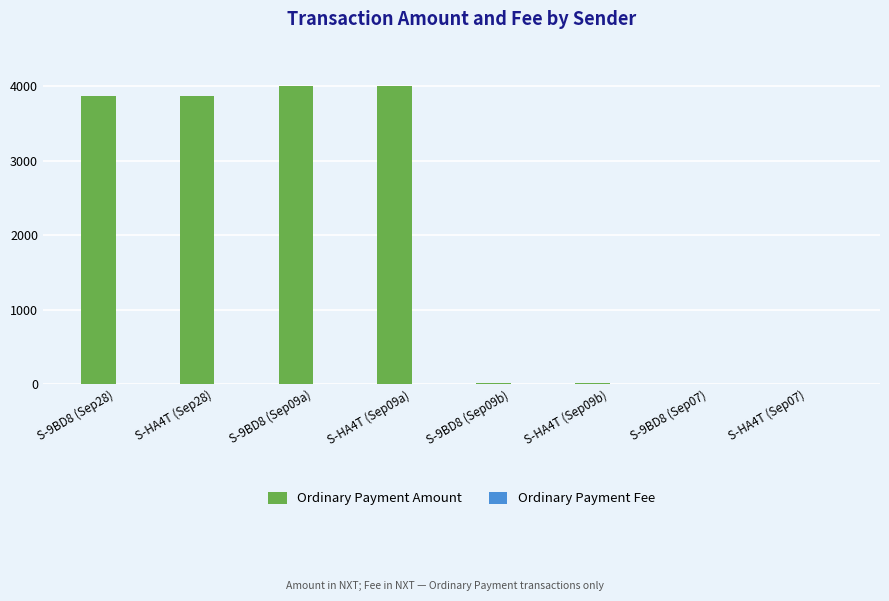

How many data points in Ordinary Payment Amount are above 3863?

4